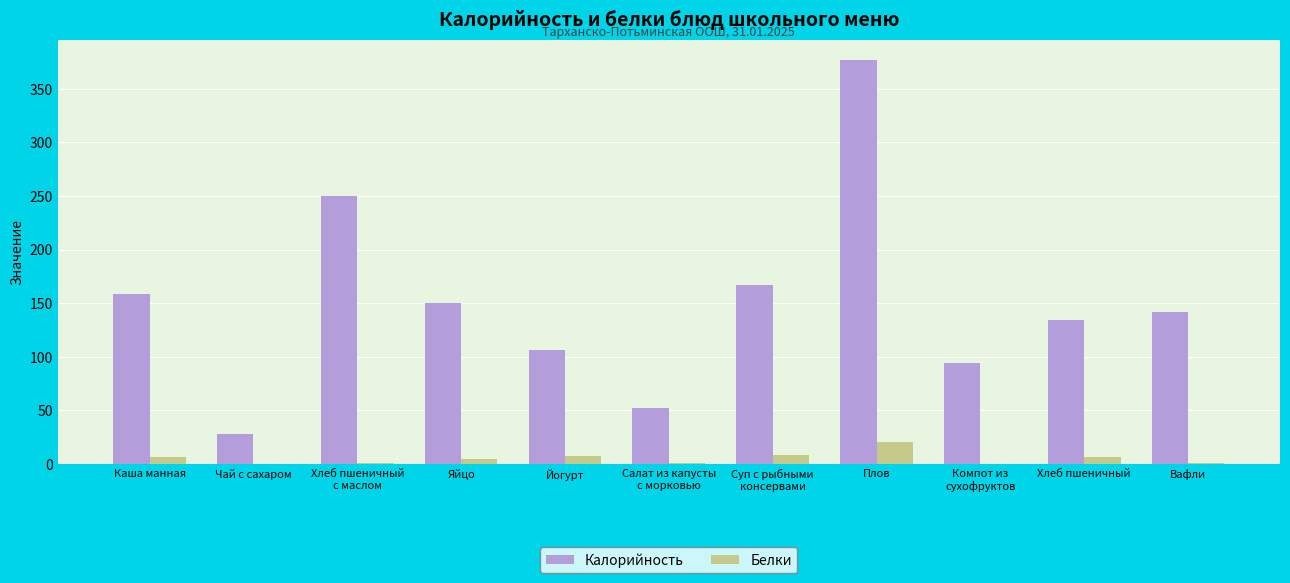

Is the value of Белки at Каша манная greater than the value of Калорийность at Суп с рыбными
консервами?

No